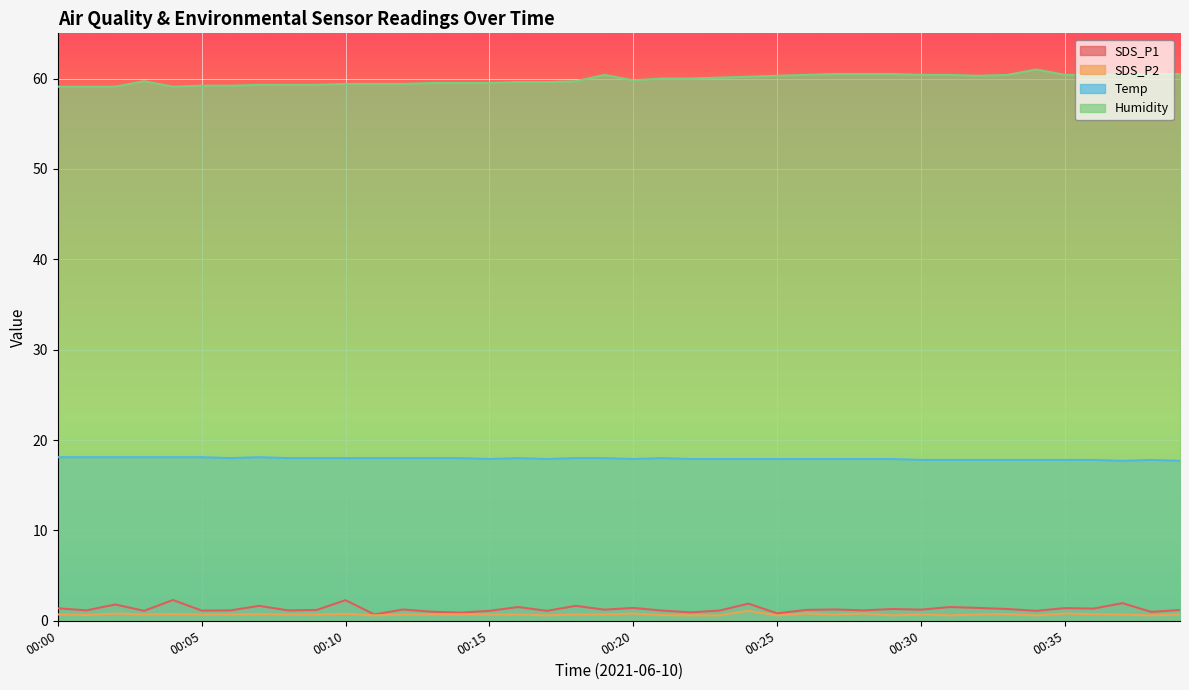

True or false: Humidity and Temp cross at least once.

False